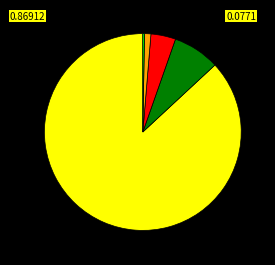

Is there any slice that represents more than half of the pie?

Yes